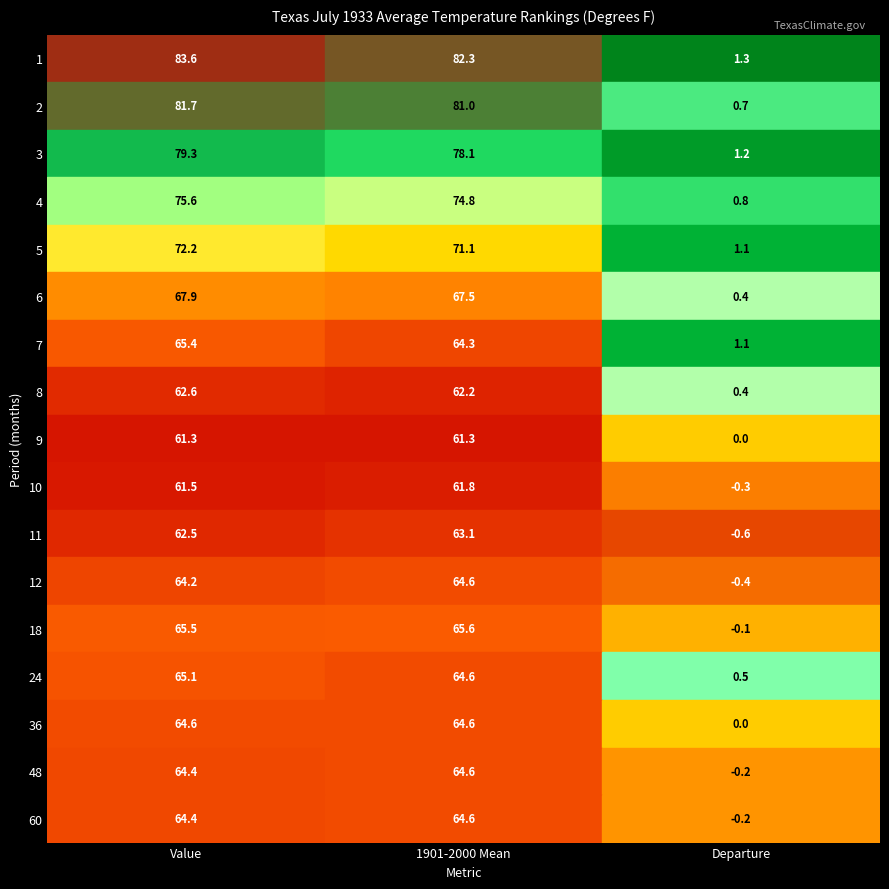

How many values in the 7 series exceed 64?

2